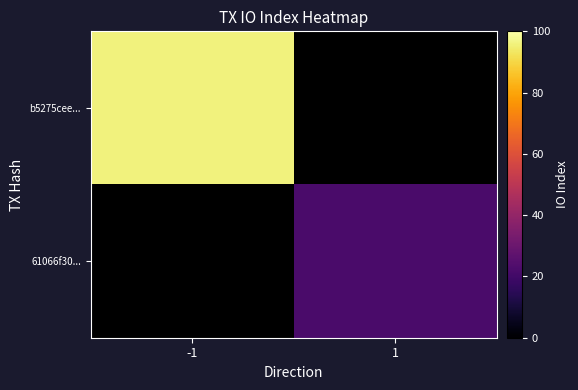

Rank the series by their average value, from highest to lowest.

b5275cee..., 61066f30...